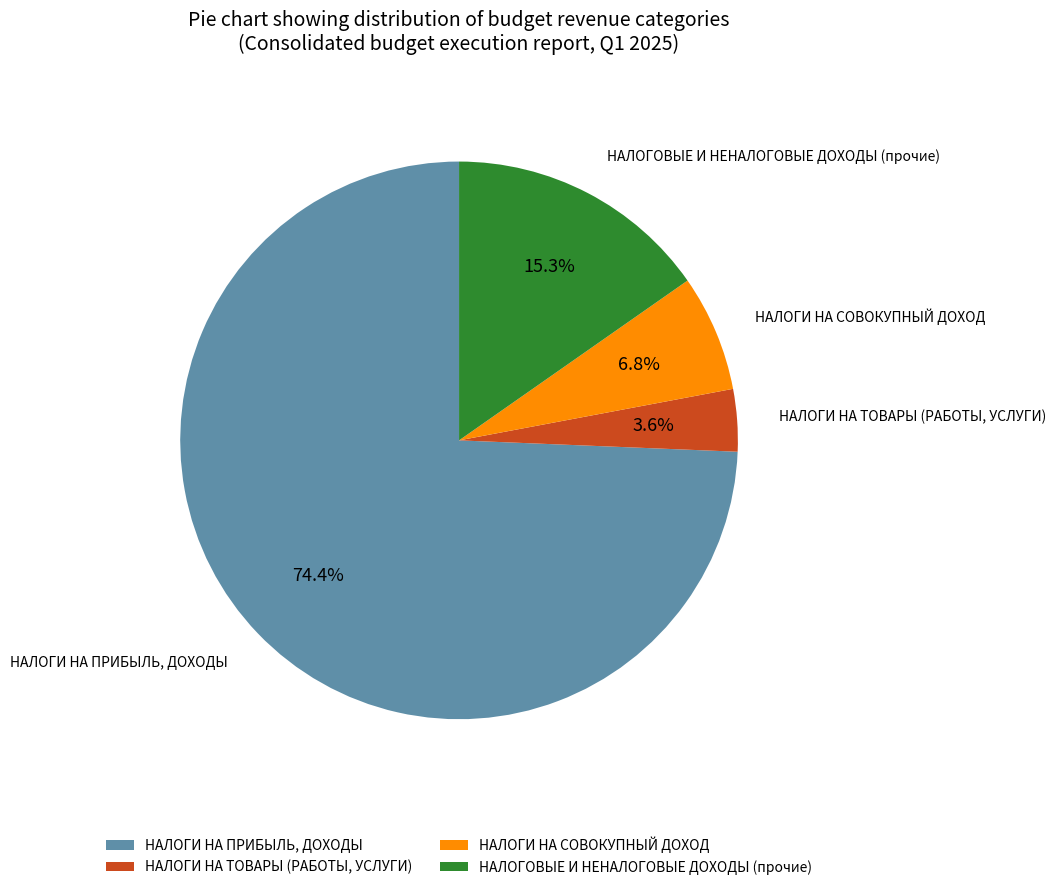

Which category accounts for the majority?

НАЛОГИ НА ПРИБЫЛЬ, ДОХОДЫ